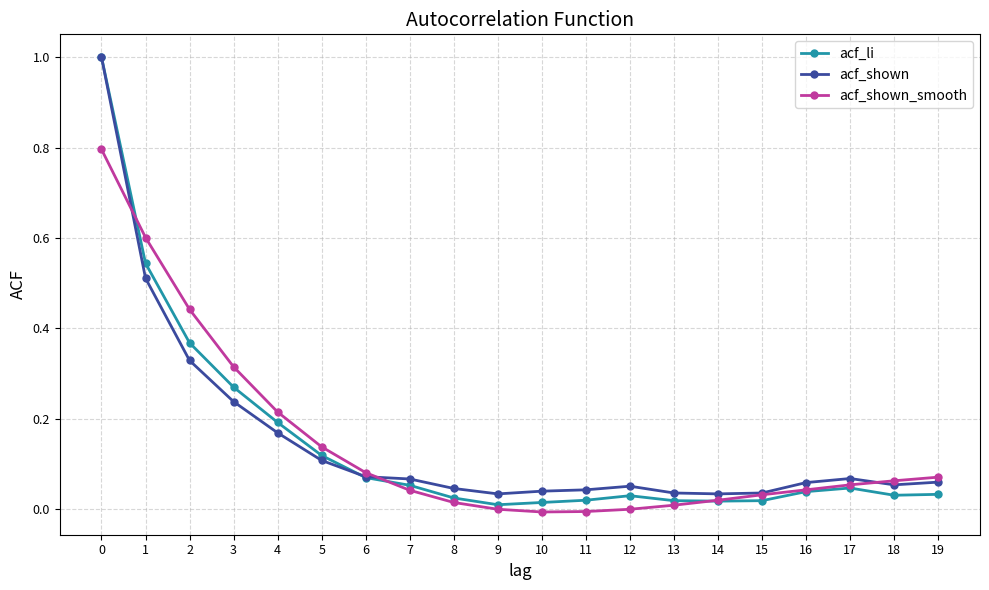

The acf_shown series shows 0.1 at 5. True or false?

True